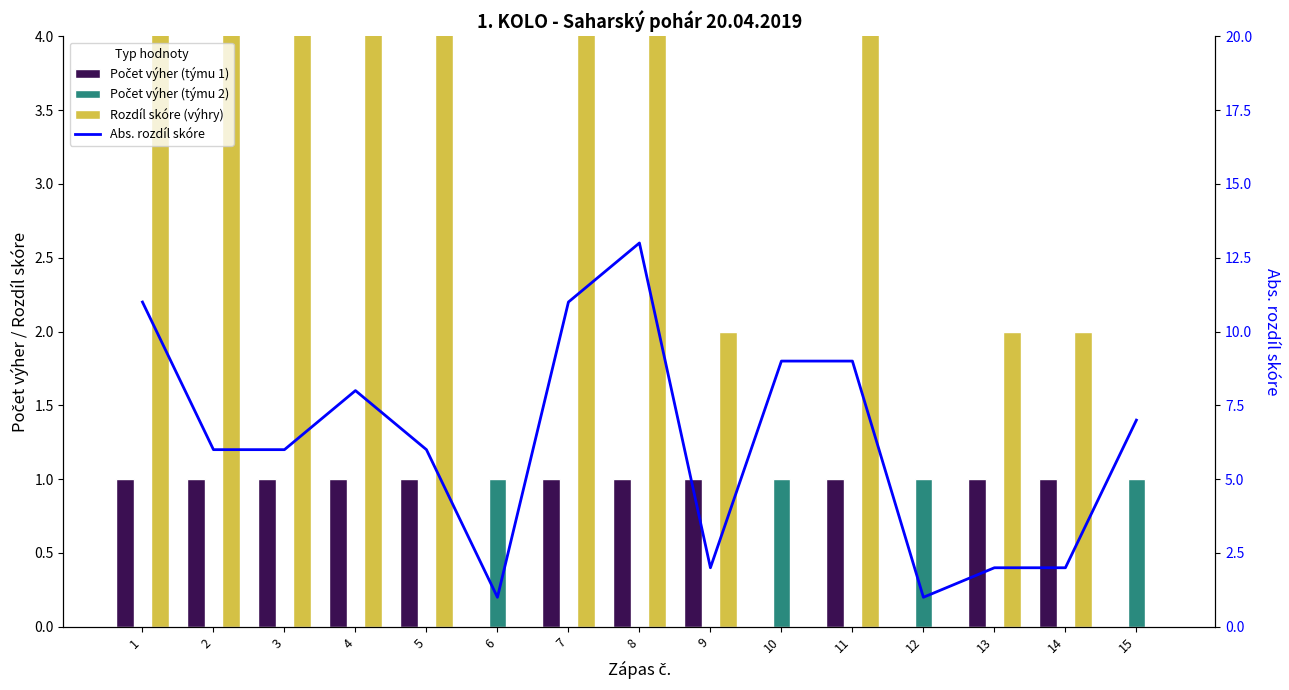

What is the value of the Počet výher (týmu 1) bar at the 7th from the left?

1